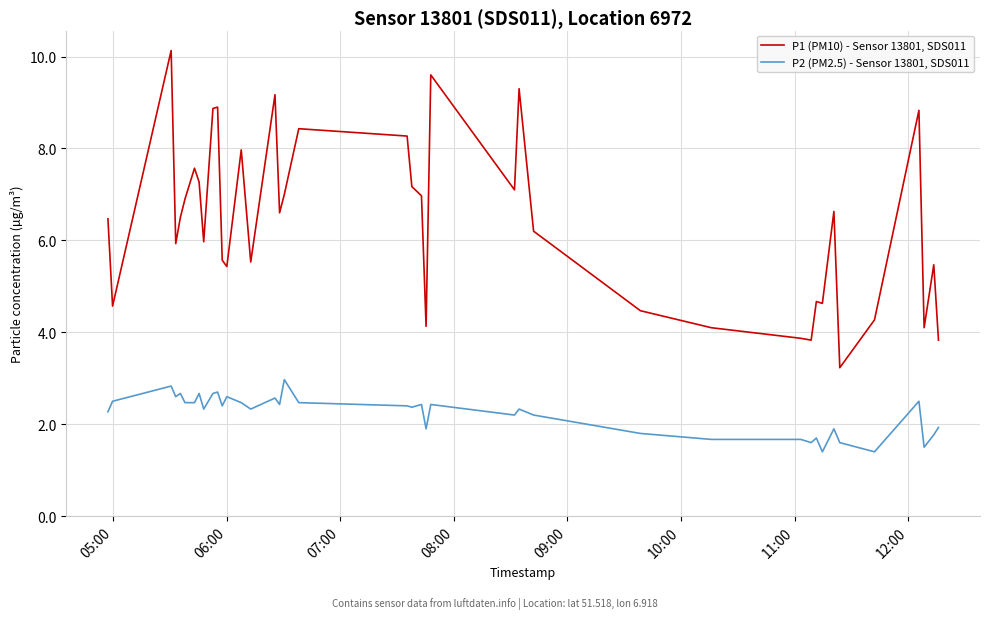

Which series has the widest spread of values?

P1 (PM10) - Sensor 13801, SDS011